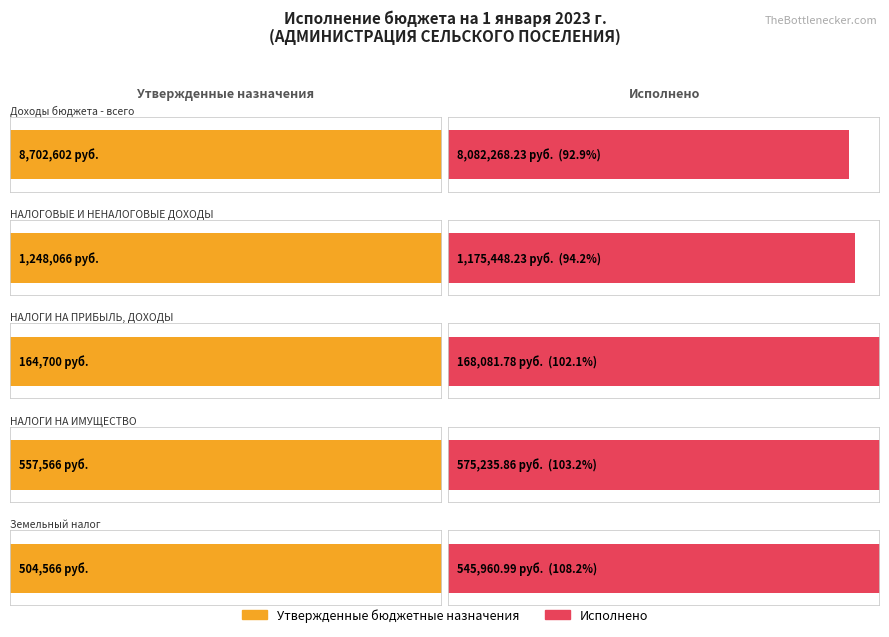

At which label is Исполнено closest to 4125175?

НАЛОГОВЫЕ И НЕНАЛОГОВЫЕ ДОХОДЫ